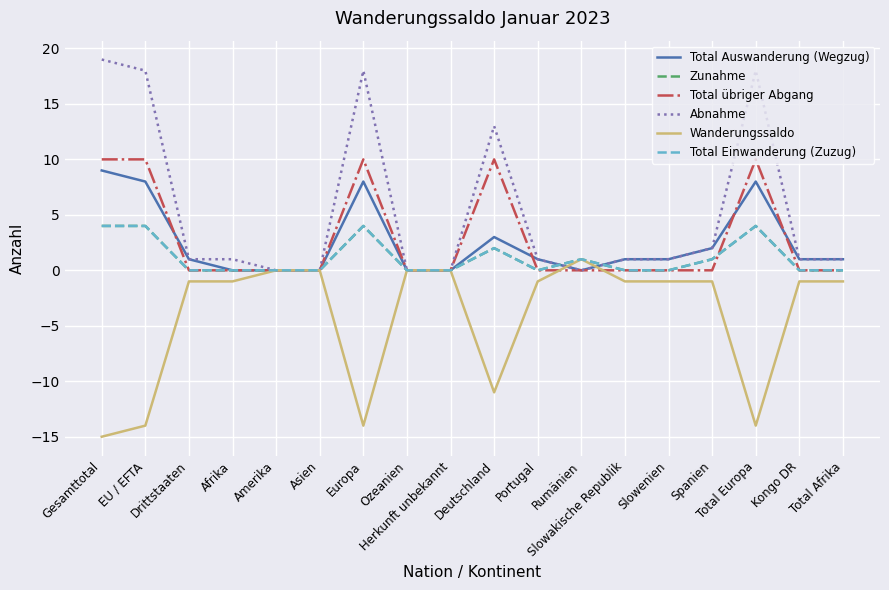

True or false: Total übriger Abgang and Total Einwanderung (Zuzug) intersect in this chart.

True